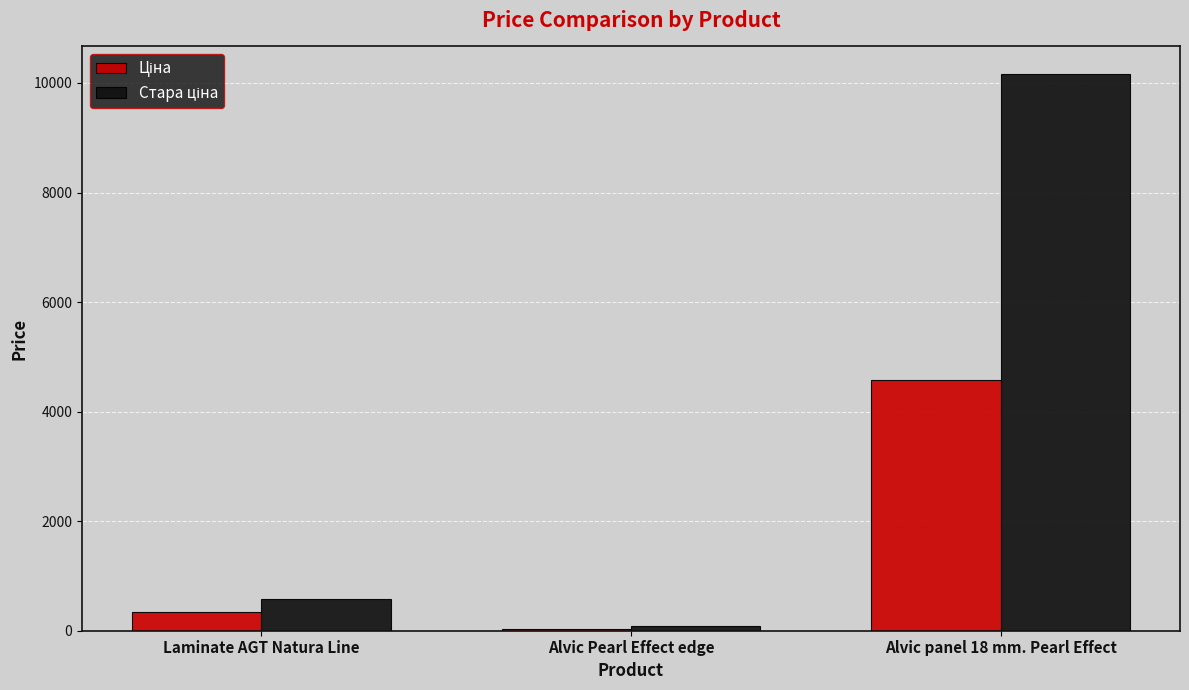

What is the label of the 2nd bar from the left?

Alvic Pearl Effect edge